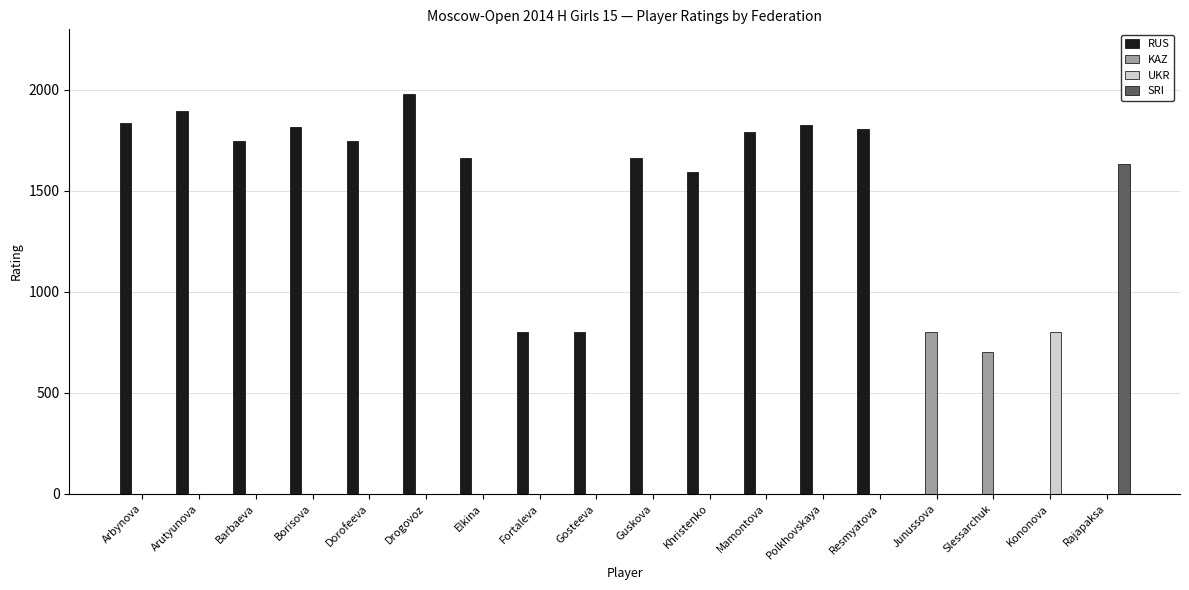

How many groups of bars are there?

18